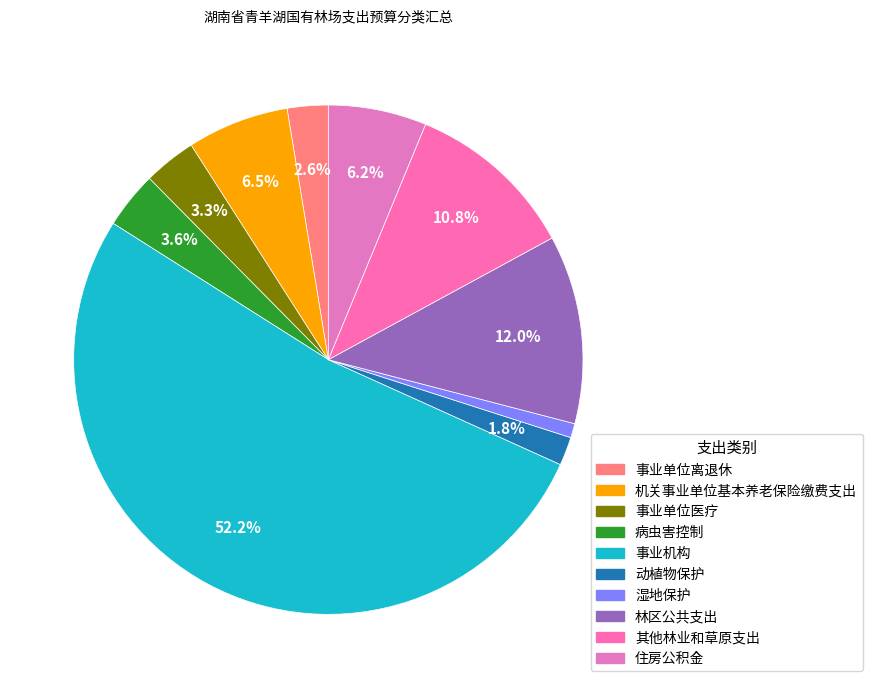

To the nearest percent, what percentage of the pie is 动植物保护?

2%